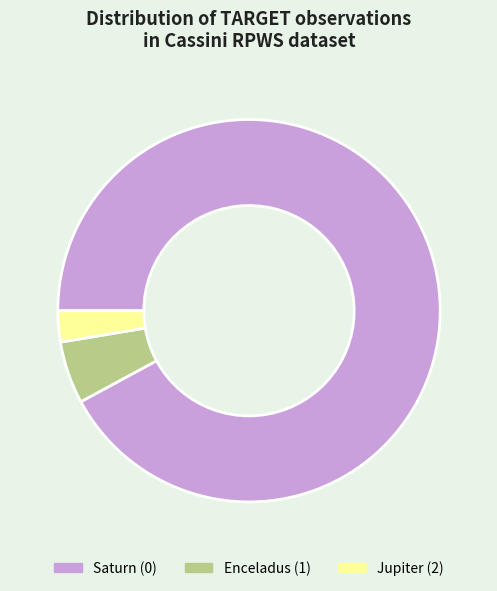

Is the sum of Enceladus (1) and Saturn (0) greater than half?

Yes